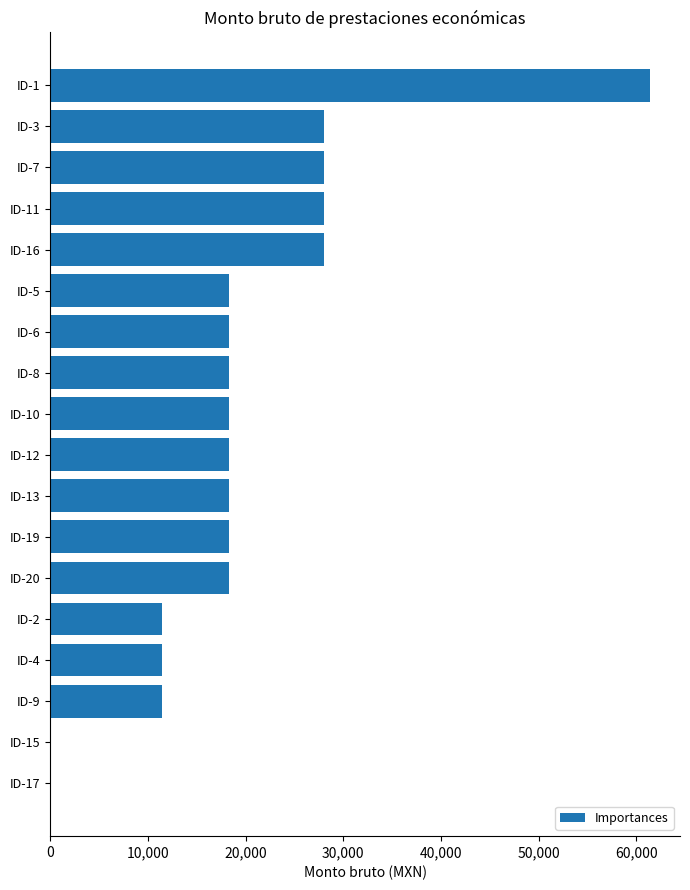

How many categories are shown in the chart?

18